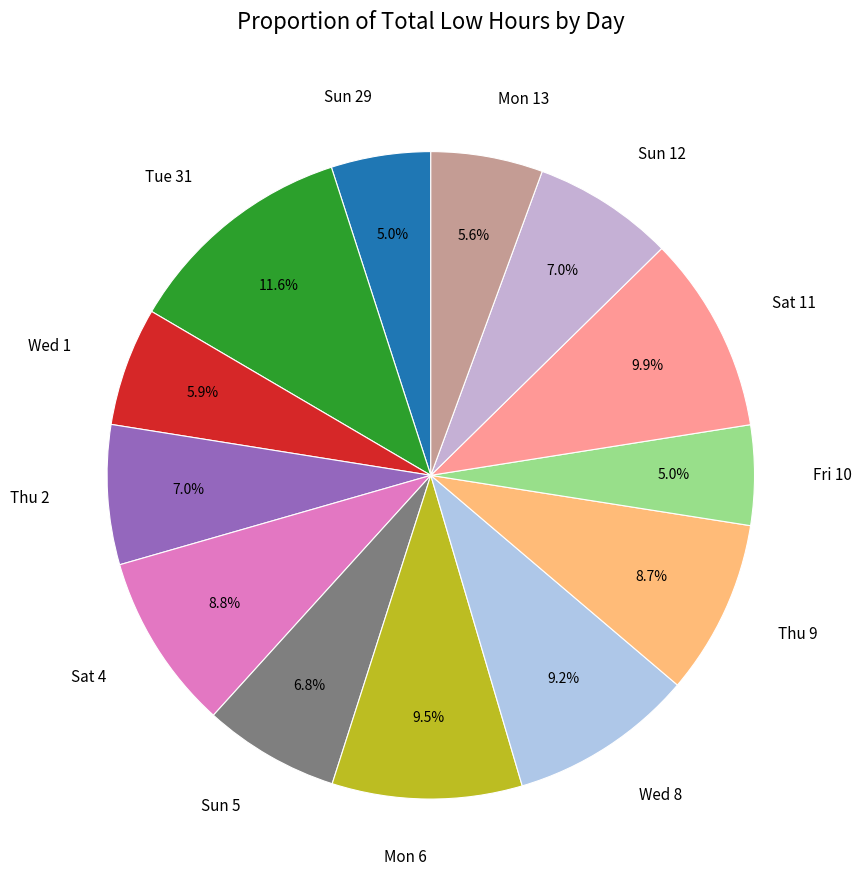

Combined, what portion of the pie is Wed 1 and Mon 6?

15.4%